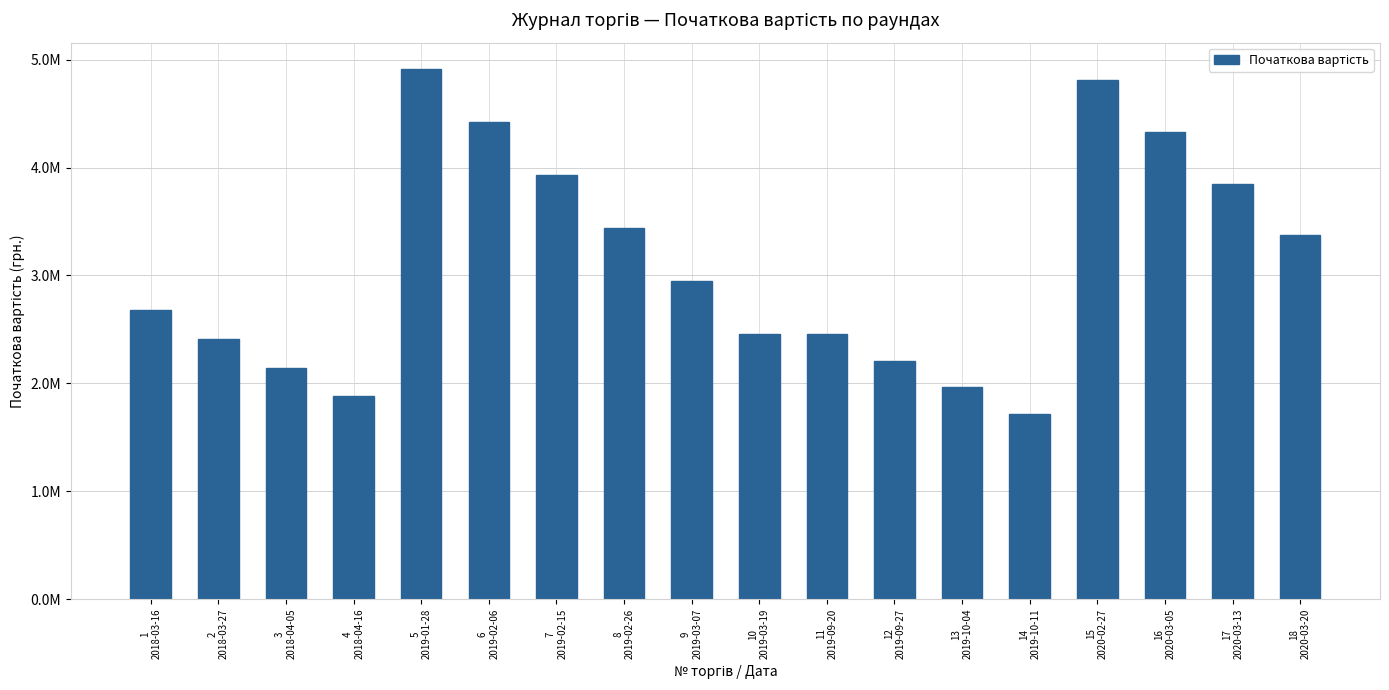

Are the bars horizontal?

No